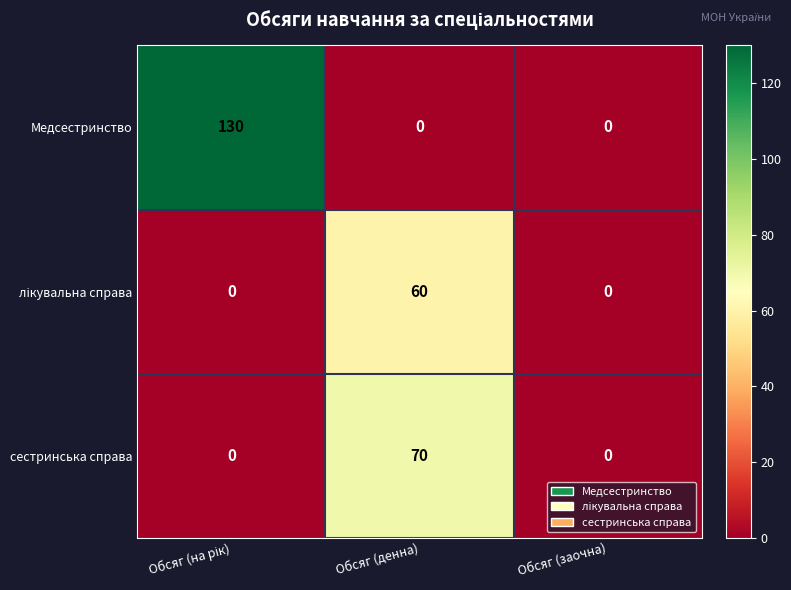

The сестринська справа series shows 34 at Обсяг (денна). True or false?

False